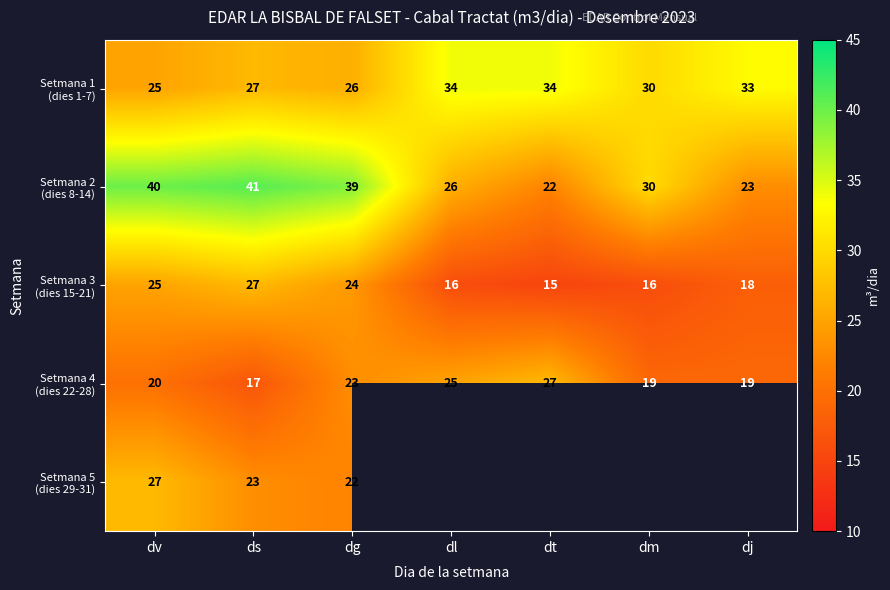

True or false: Setmana 1 (dies 1-7) has a value of 8 at dm.

False